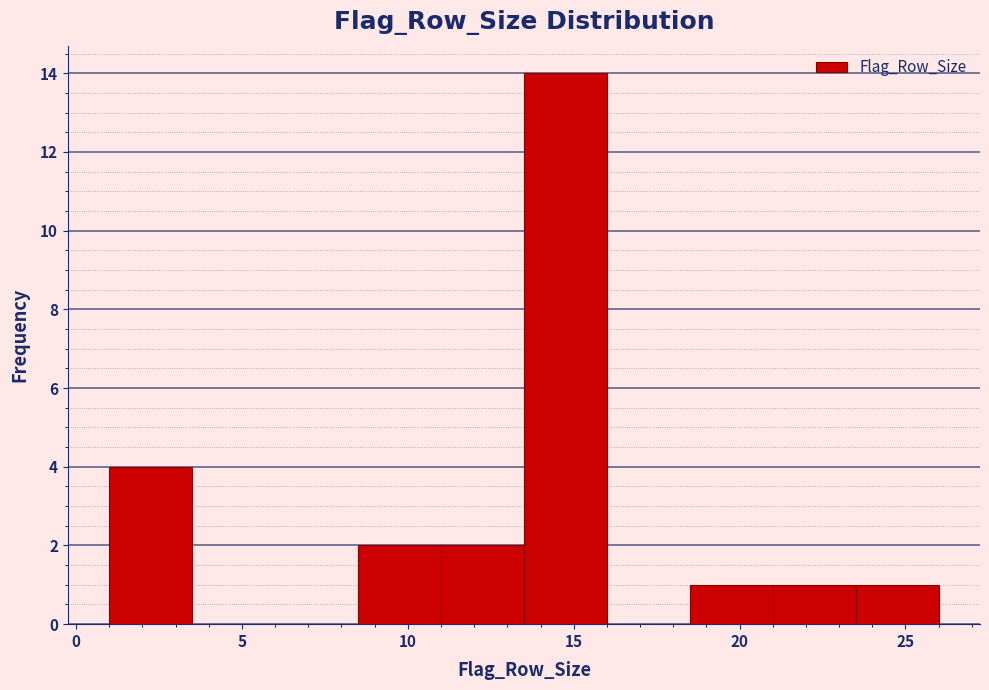

What is the height of the bar covering 13.5 to 16.0 on the x-axis? The values are not printed on the chart, so give them approximately, as read against the axis.

14